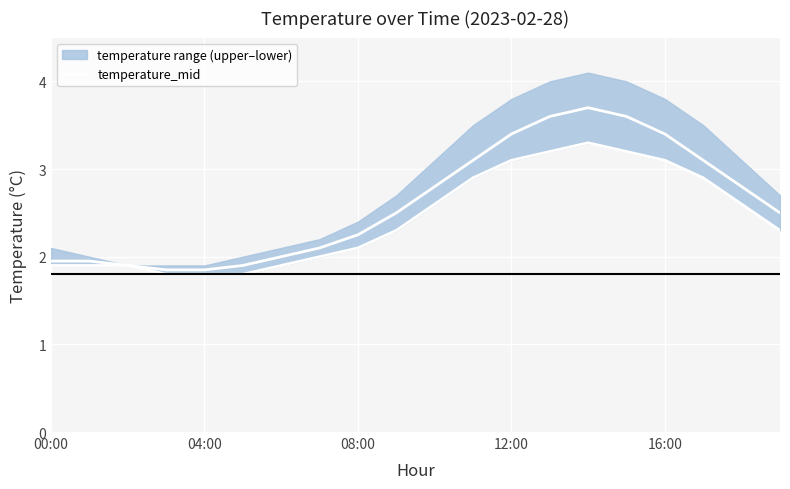

Which category has the highest value in the temperature_mid series?

14